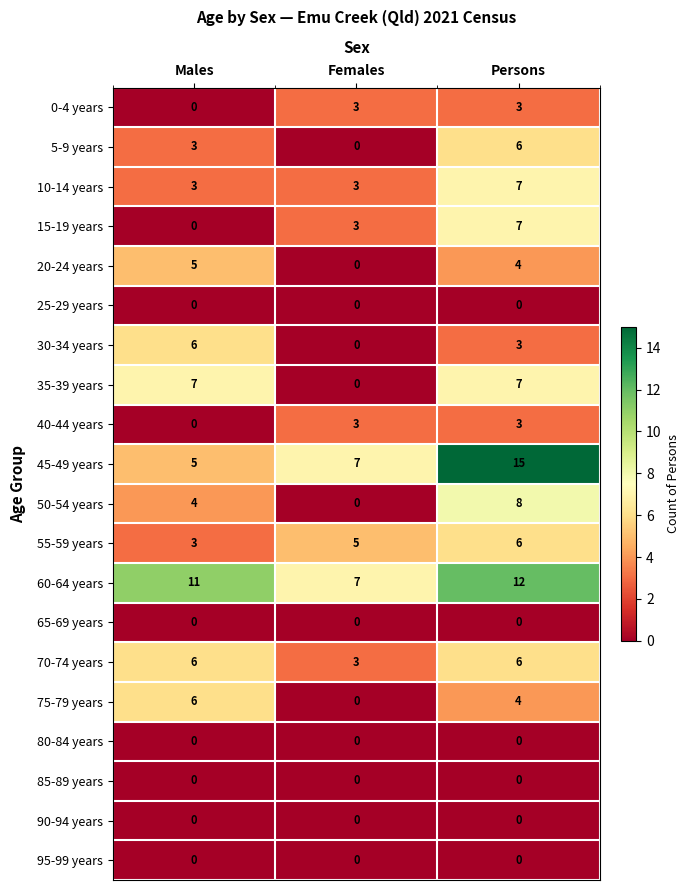

At which category is the sum across all series the highest?

Persons